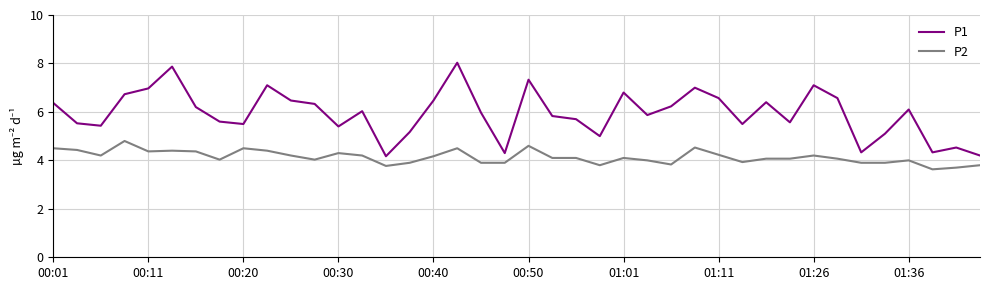

List the series in order of their overall mean, highest first.

P1, P2